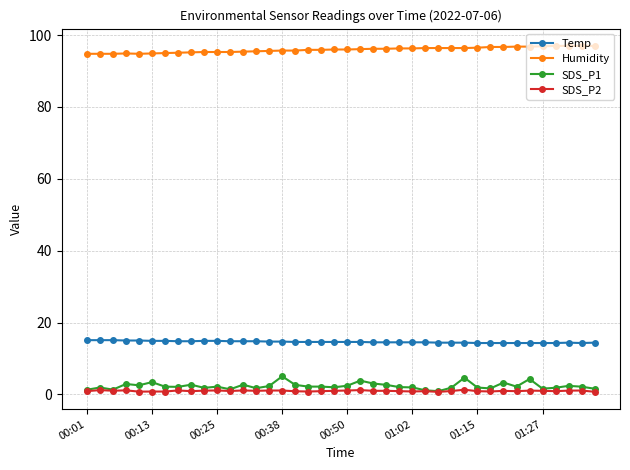

Which series has the largest total across all categories?

Humidity